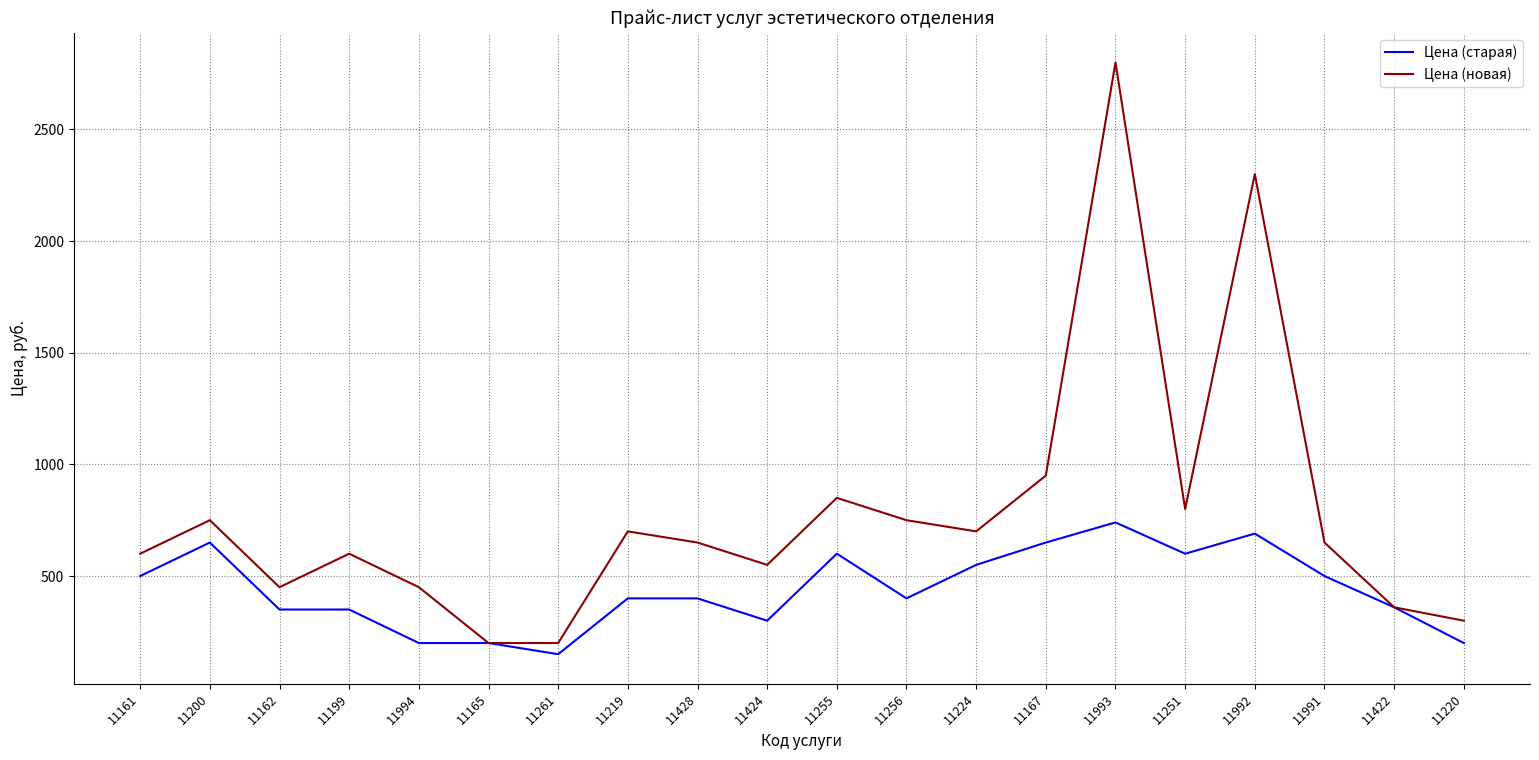

Between 11167 and 11422, which series saw the biggest shift?

Цена (новая)